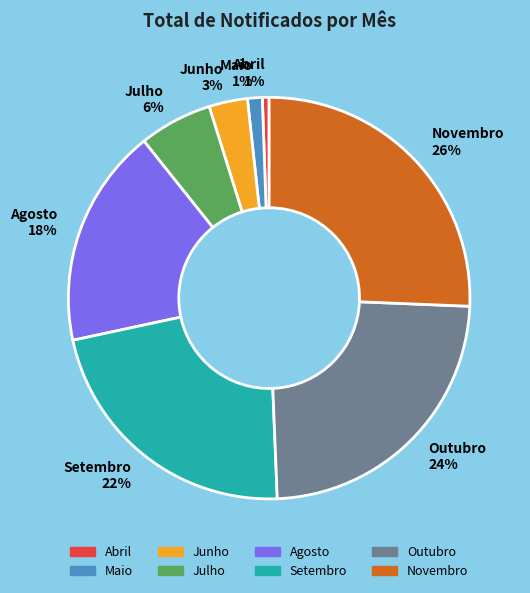

True or false: Setembro accounts for 33% of the total.

False